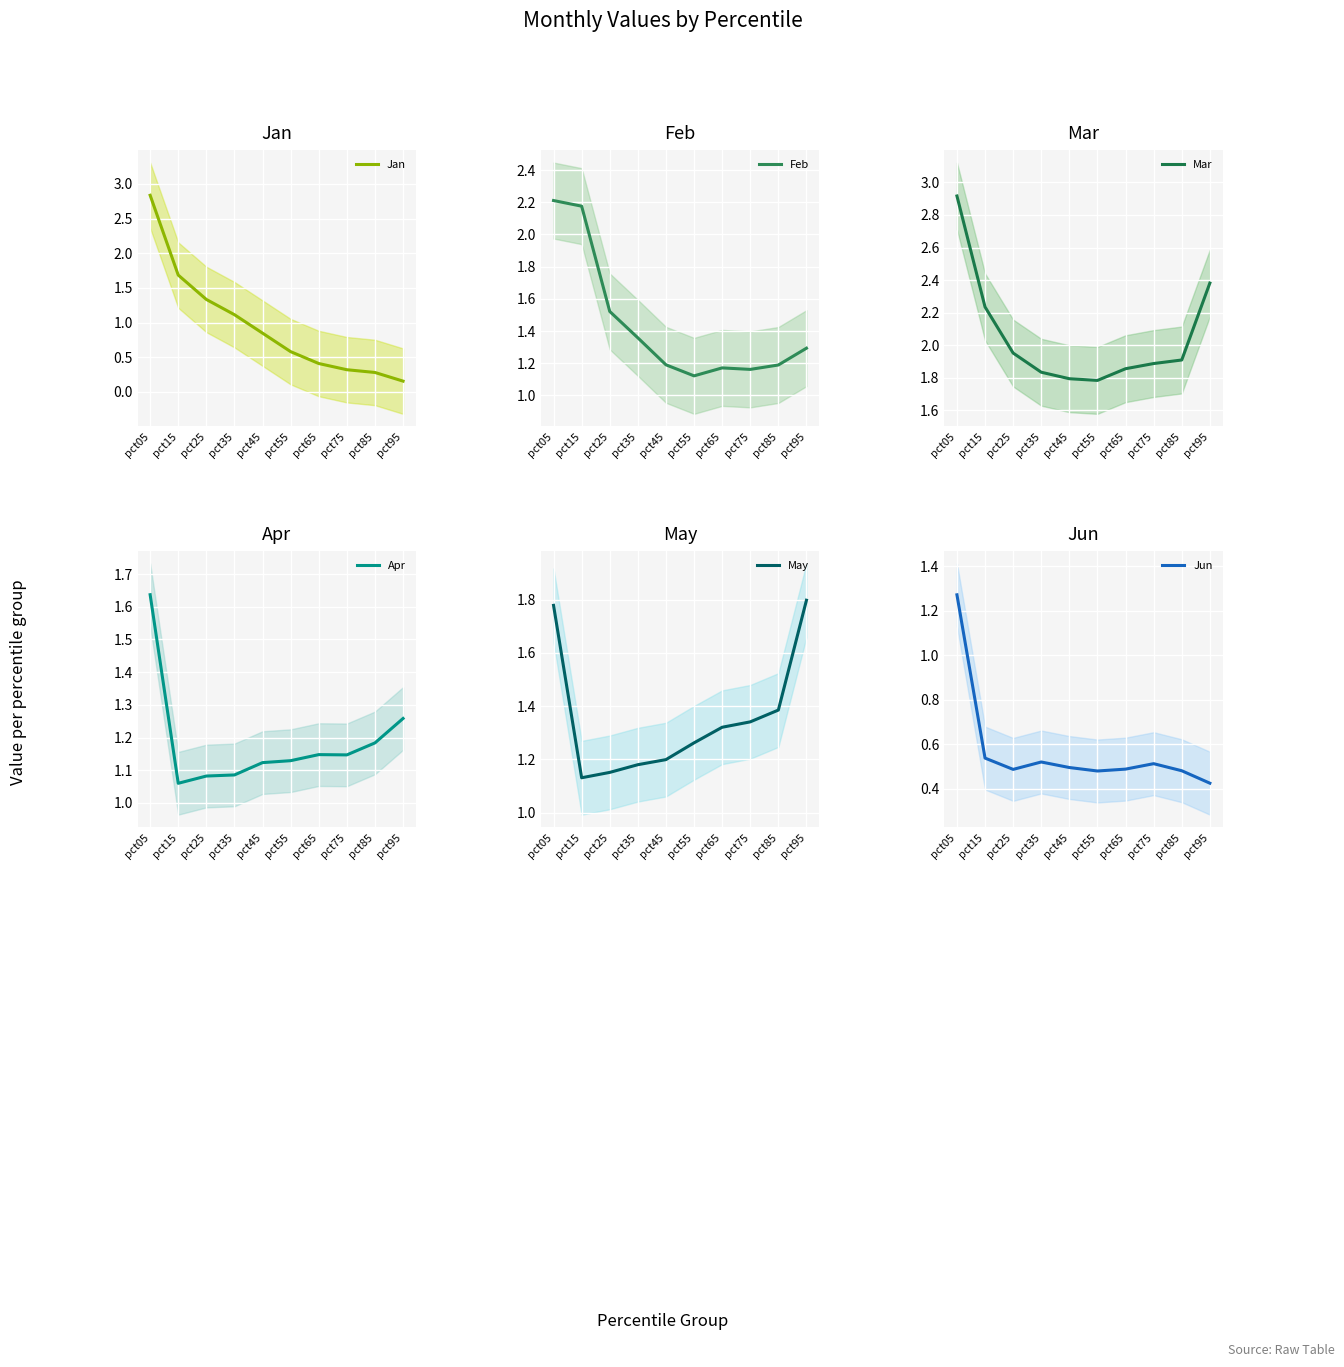

What is the total value across all series at pct65?

6.4